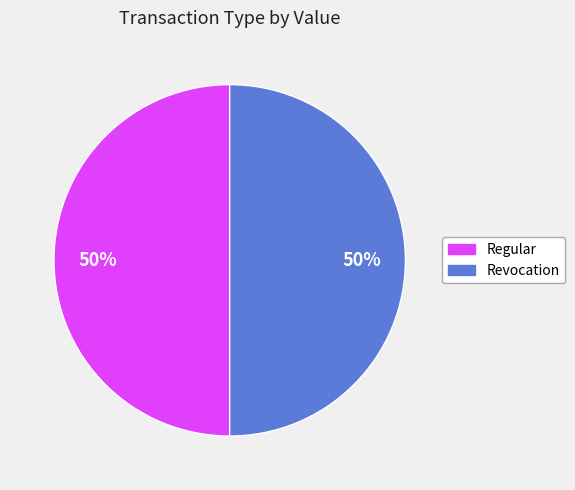

Combined, do Revocation and Regular account for over 50%?

Yes